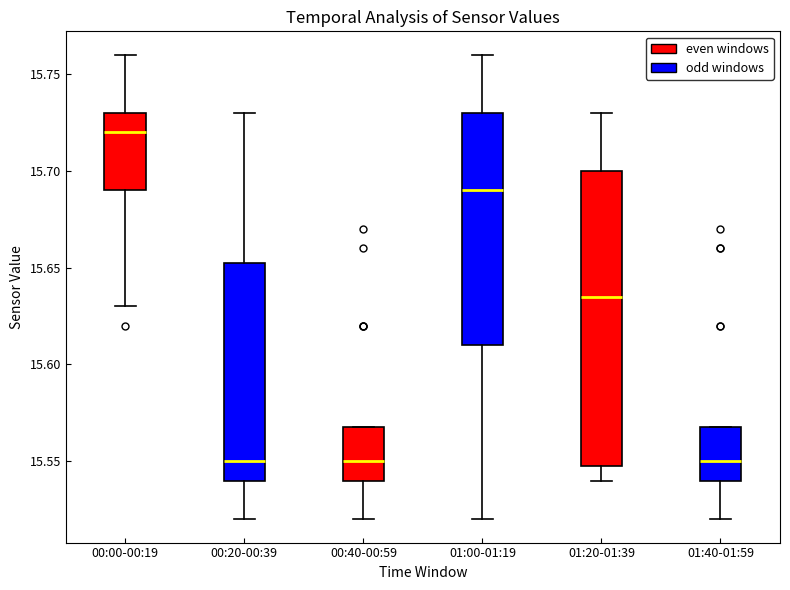

Where is the lower edge of the box for 00:00-00:19 on the y-axis? The values are not printed on the chart, so give them approximately, as read against the axis.

15.690